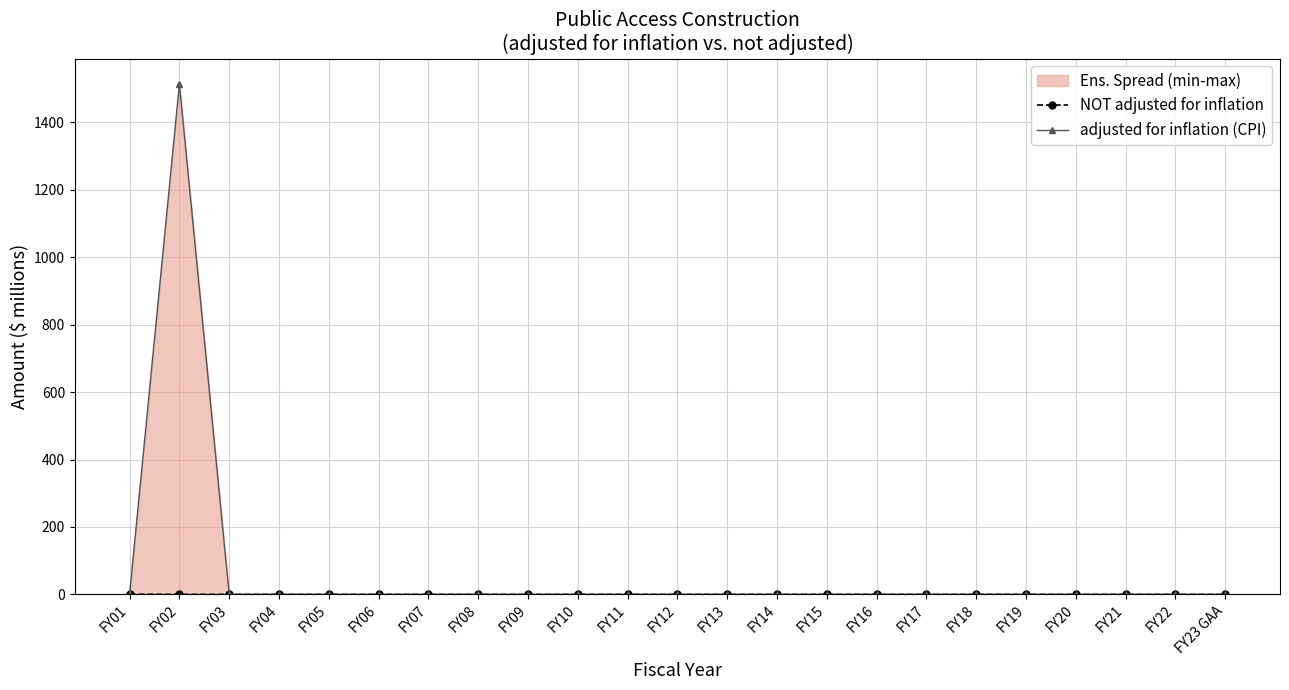

Which has a higher value, FY09 or FY15?

FY09